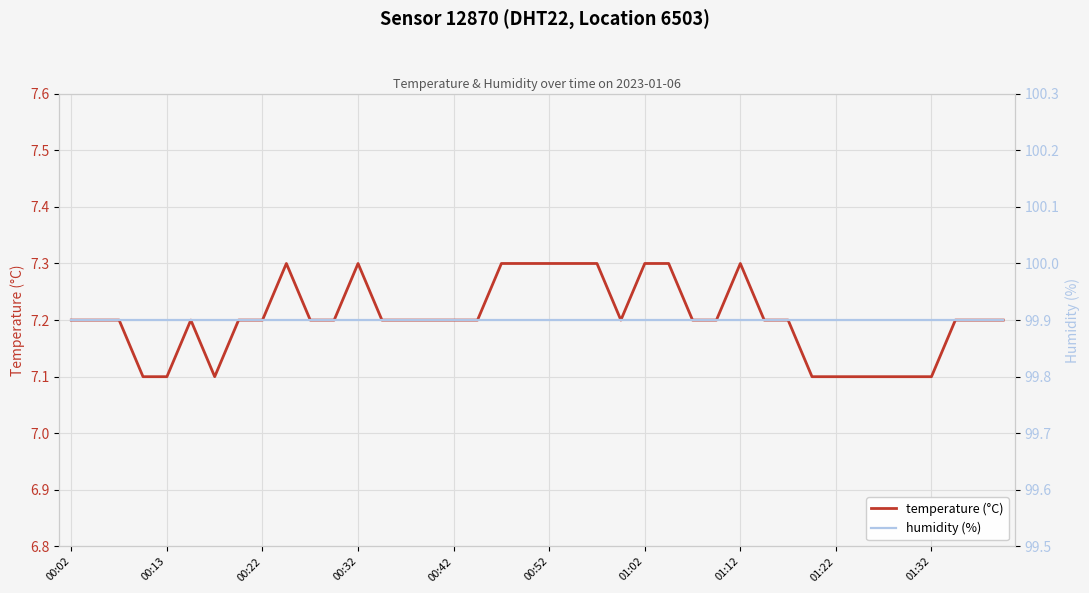

True or false: humidity has a value of 99.9 at 27.

True